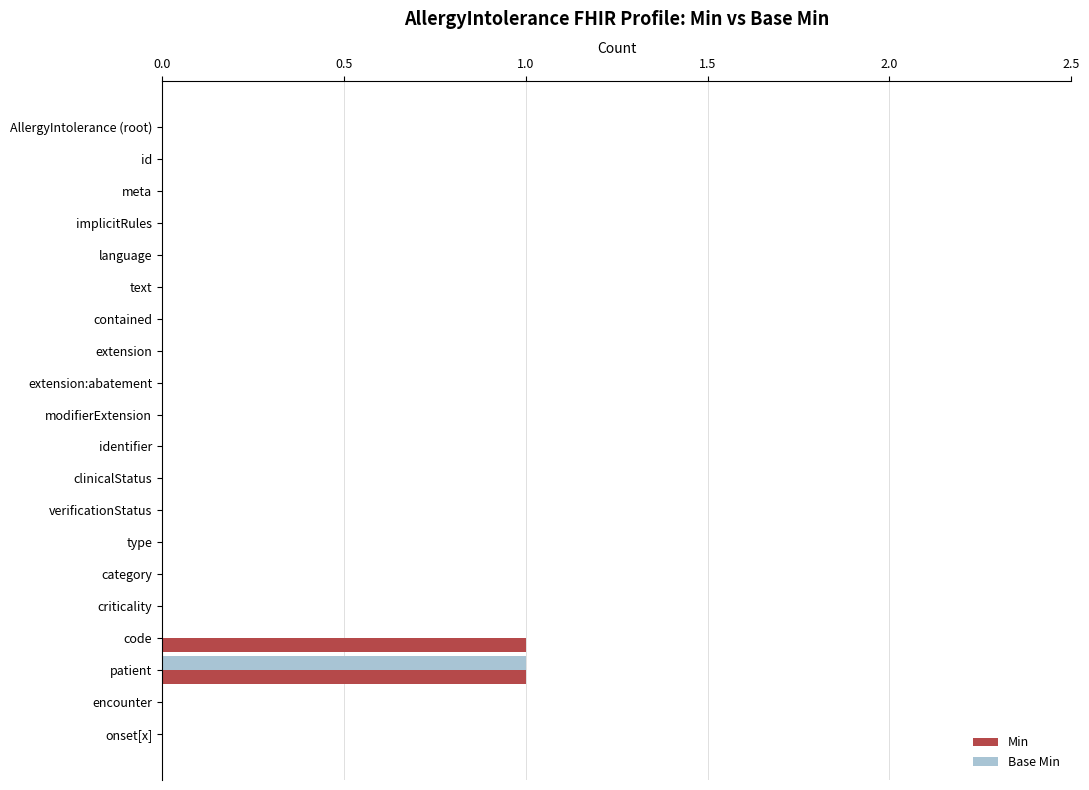

What is the highest value of the Base Min series?

1